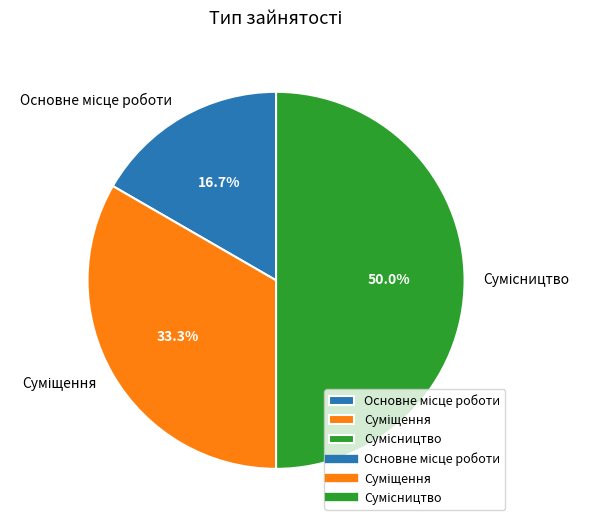

How many segments does this pie chart have?

3